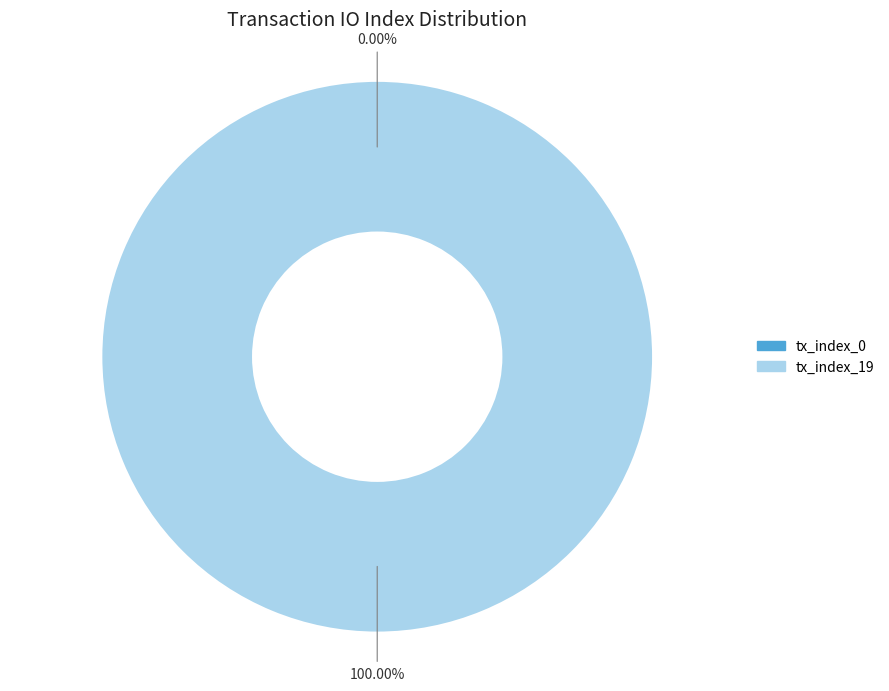

What percentage is the tx_index_19 slice, to the nearest percent?

100%